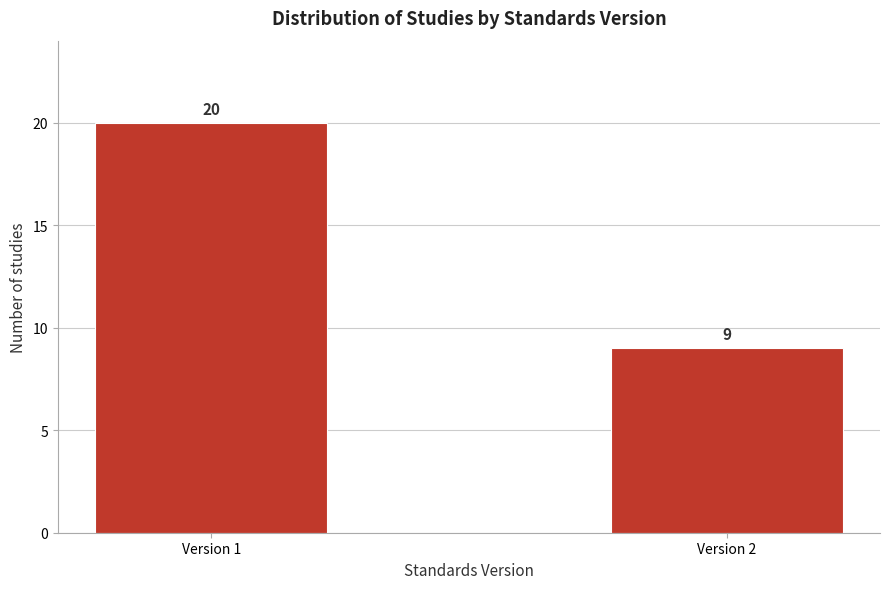

Reading right to left, what are all the values shown in this chart?

9	20